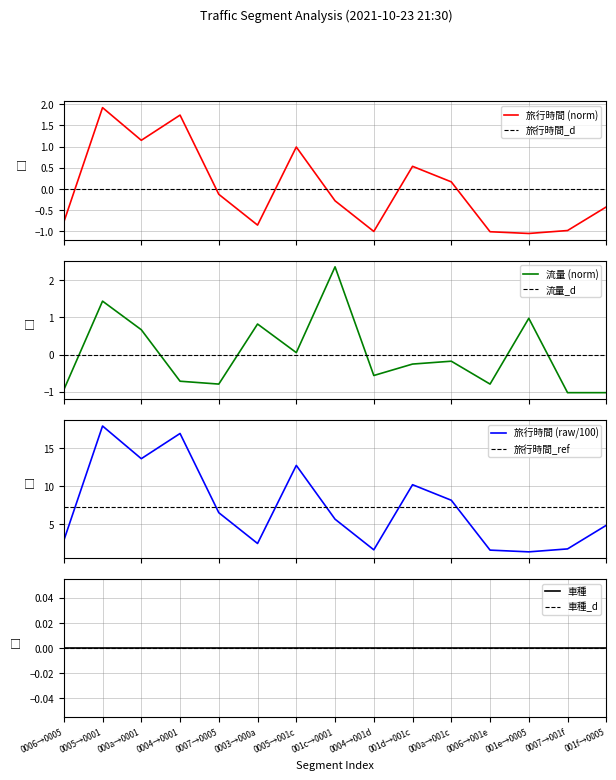

What is the maximum value for 旅行時間 (norm)?

1.9